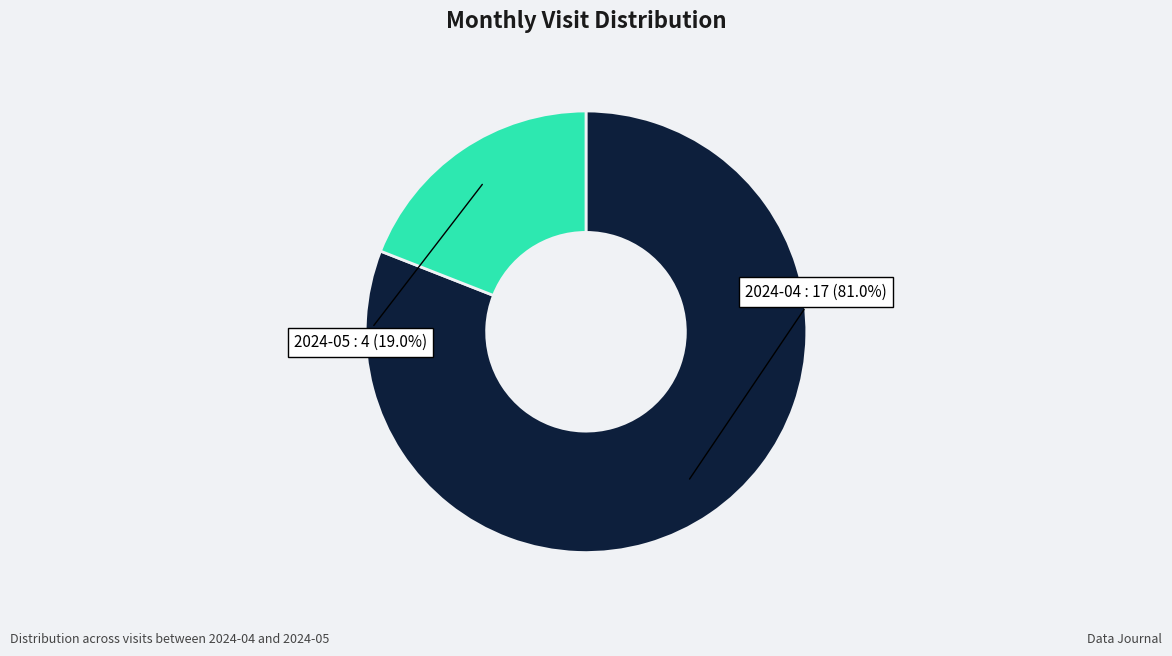

How many slices are in this pie chart?

2